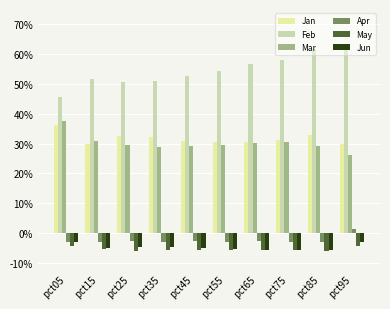

Does the chart contain stacked bars?

No